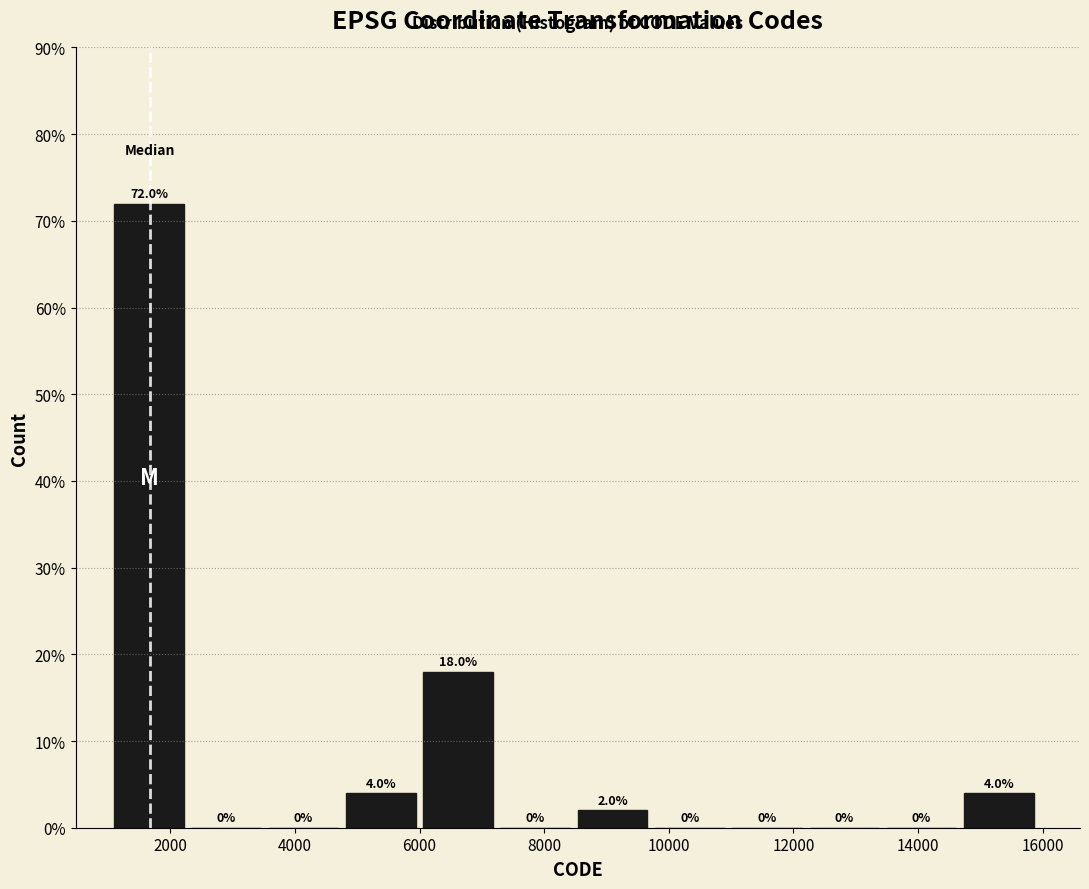

Reading left to right, list every bar in this chart as the range it spans on the x-axis followed by its height. The bar edges are not printed on the chart, so give them approximately, as read against the axis.

1200 to 2400: 72.0
2400 to 3600: 0.0
3600 to 4800: 0.0
4800 to 6000: 4.0
6000 to 7200: 18.0
7200 to 8600: 0.0
8600 to 9800: 2.0
9800 to 11000: 0.0
11000 to 12200: 0.0
12200 to 13400: 0.0
13400 to 14800: 0.0
14800 to 16000: 4.0